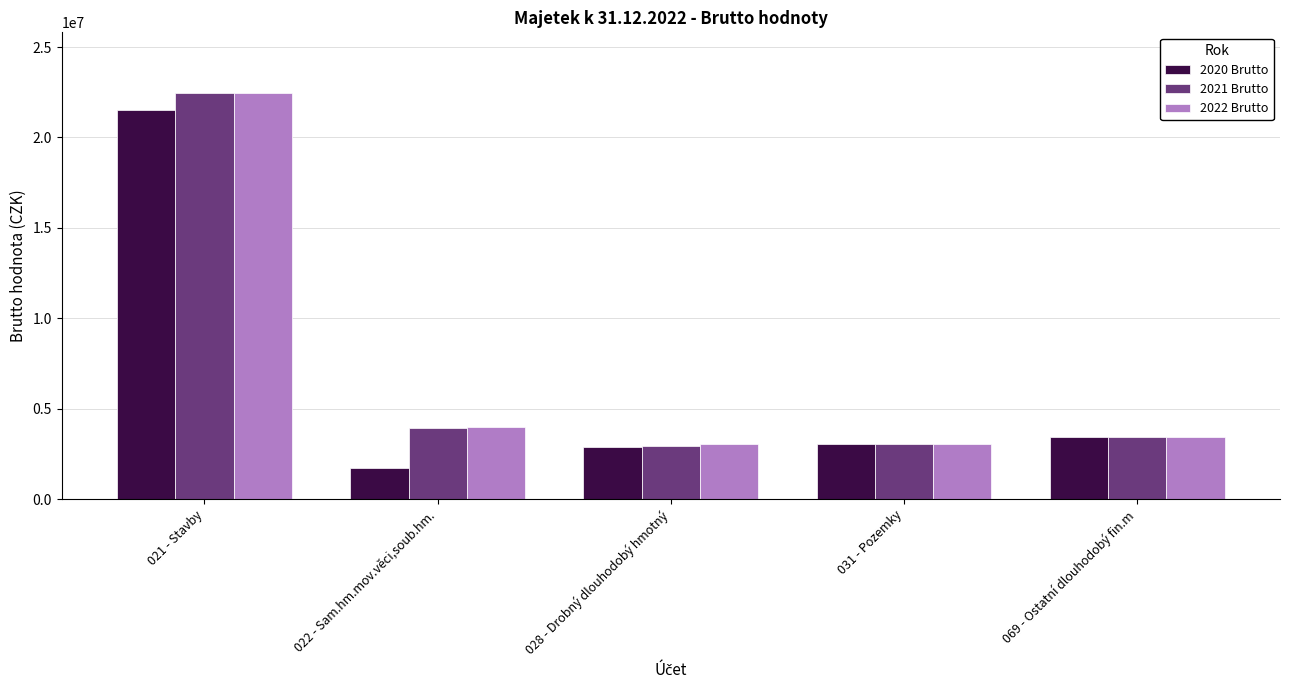

What is the difference between the maximum and minimum values in the 2020 Brutto series?

19793826.0